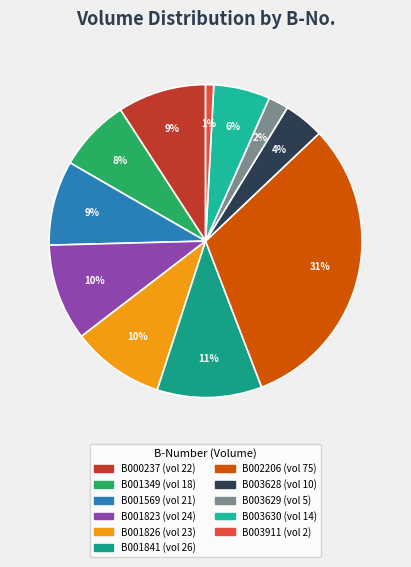

What percentage is the B003629 slice, to the nearest percent?

2%